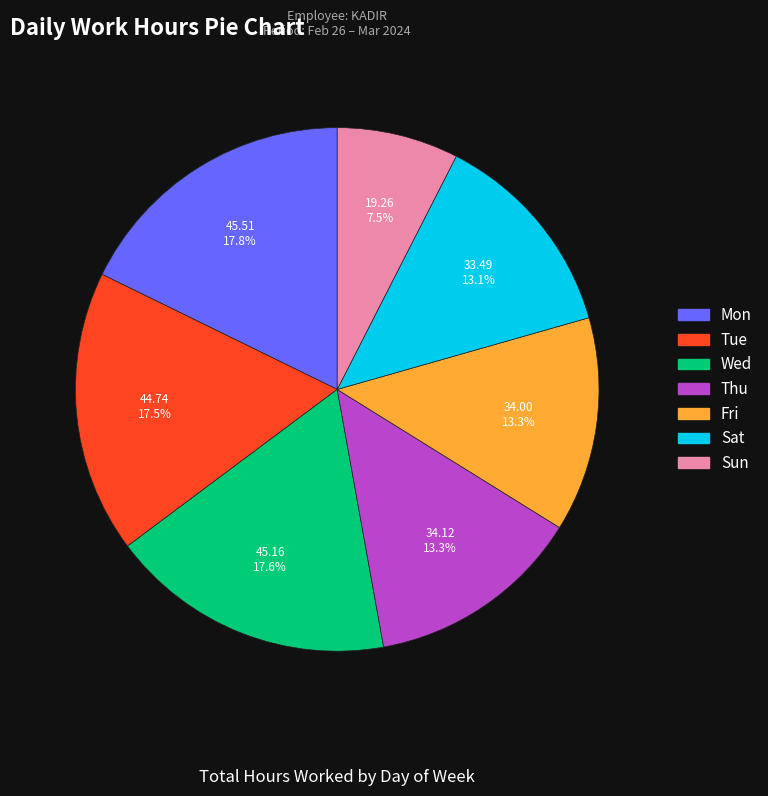

Which slice is the smallest?

Sun